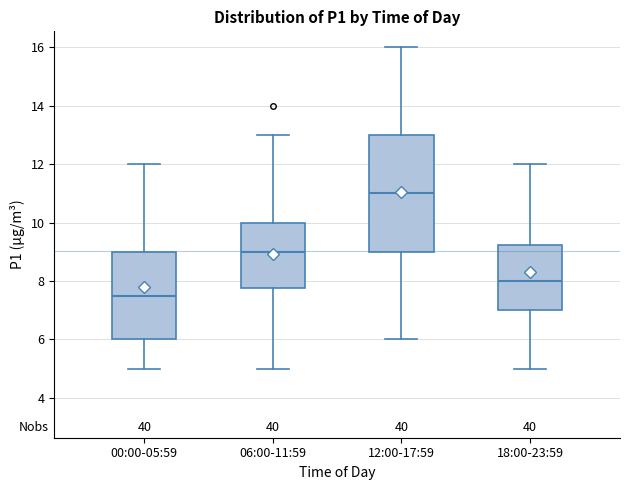

Where does the lower whisker of the box for 00:00-05:59 end on the y-axis? The values are not printed on the chart, so give them approximately, as read against the axis.

5.0